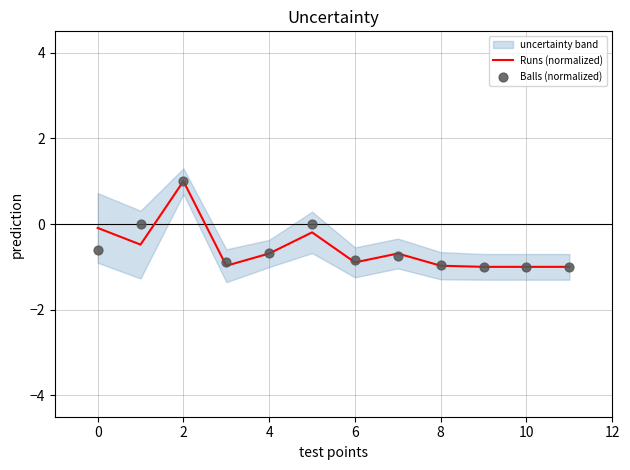

Which series has the widest spread of Y values?

Runs (normalized)